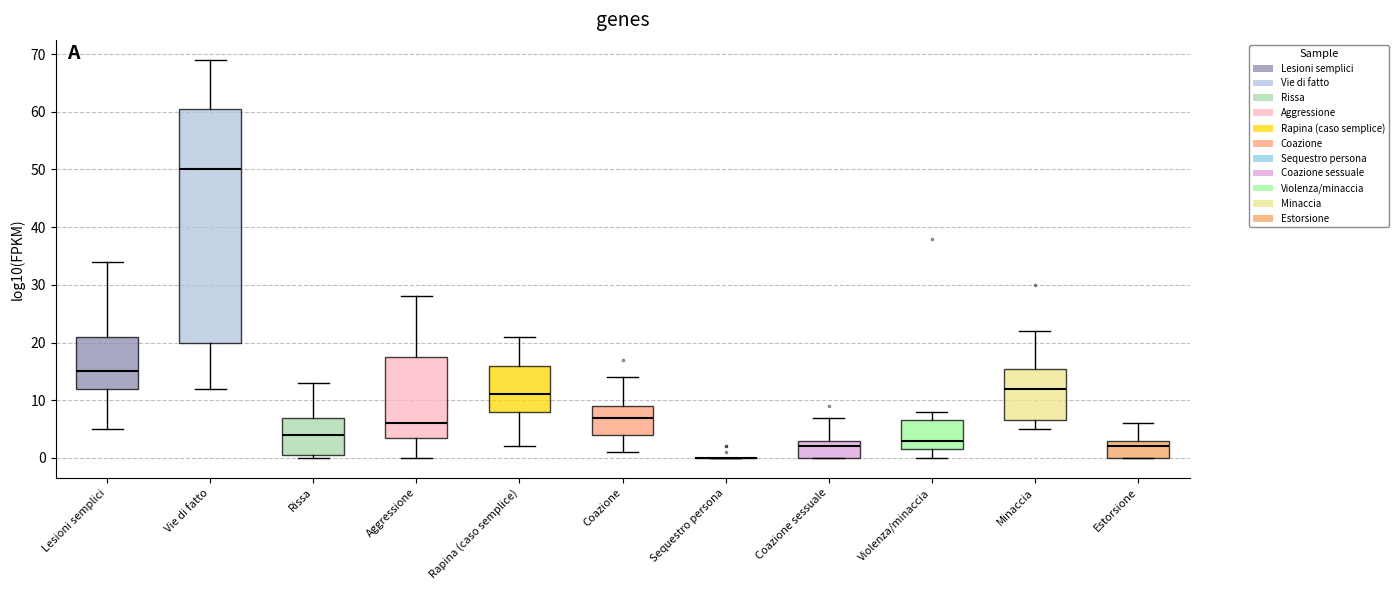

Reading left to right, read every box against the y-axis: the position of its median line, the range the box covers, and the ends of its whiskers. The values are not printed on the chart, so give them approximately, as read against the axis.

Lesioni semplici: median 15, box 12 to 21, whiskers 5 to 34
Vie di fatto: median 50, box 20 to 61, whiskers 12 to 69
Rissa: median 4, box 1 to 7, whiskers 0 to 13
Aggressione: median 6, box 4 to 18, whiskers 0 to 28
Rapina (caso semplice): median 11, box 8 to 16, whiskers 2 to 21
Coazione: median 7, box 4 to 9, whiskers 1 to 14
Sequestro persona: box collapsed to a line at 0, whiskers 0 to 0
Coazione sessuale: median 2, box 0 to 3, whiskers 0 to 7
Violenza/minaccia: median 3, box 2 to 7, whiskers 0 to 8
Minaccia: median 12, box 7 to 16, whiskers 5 to 22
Estorsione: median 2, box 0 to 3, whiskers 0 to 6